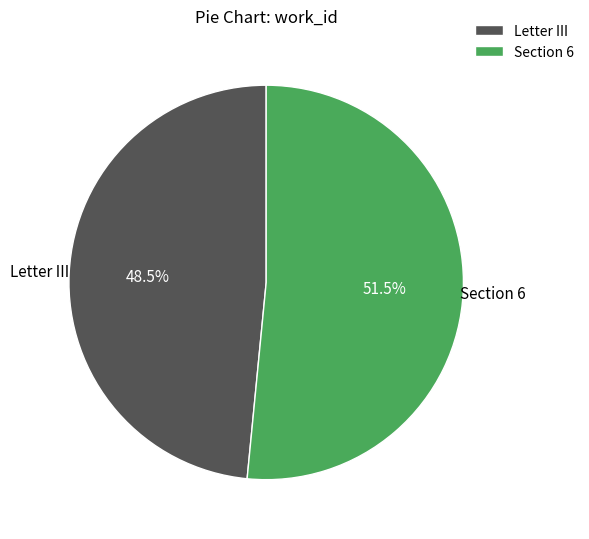

Which slice represents more than half of the pie?

Section 6